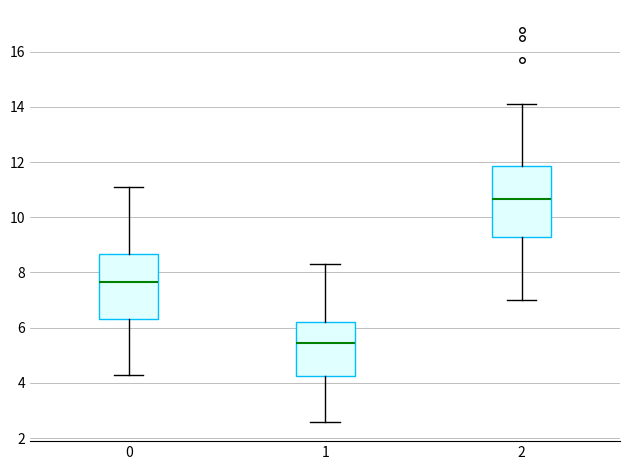

Reading left to right, read every box against the y-axis: the position of its median line, the range the box covers, and the ends of its whiskers. The values are not printed on the chart, so give them approximately, as read against the axis.

0: median 7.6, box 6.4 to 8.6, whiskers 4.4 to 11.2
1: median 5.4, box 4.2 to 6.2, whiskers 2.6 to 8.4
2: median 10.6, box 9.4 to 11.8, whiskers 7.0 to 14.2